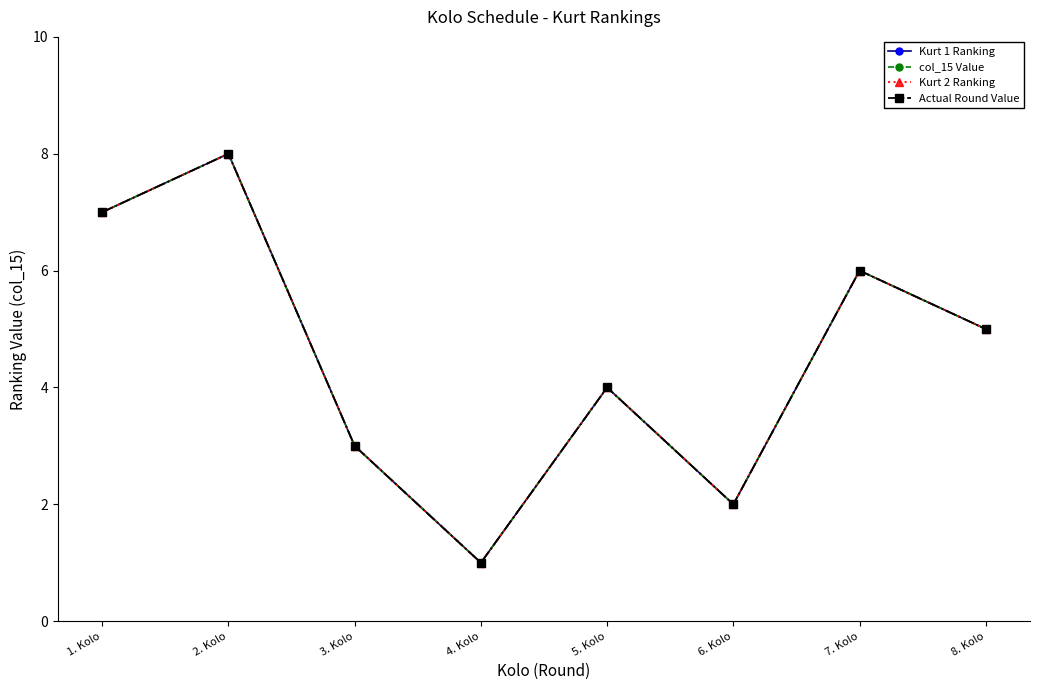

What is the difference between the second highest and second lowest values in the Kurt 1 Ranking series?

5